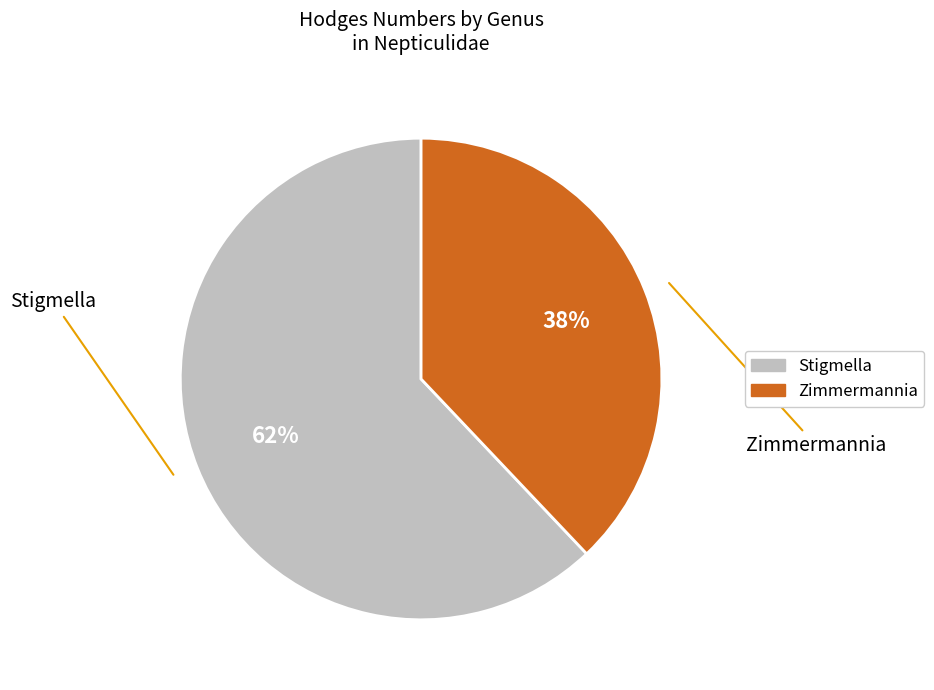

Which has a higher value, Stigmella or Zimmermannia?

Stigmella